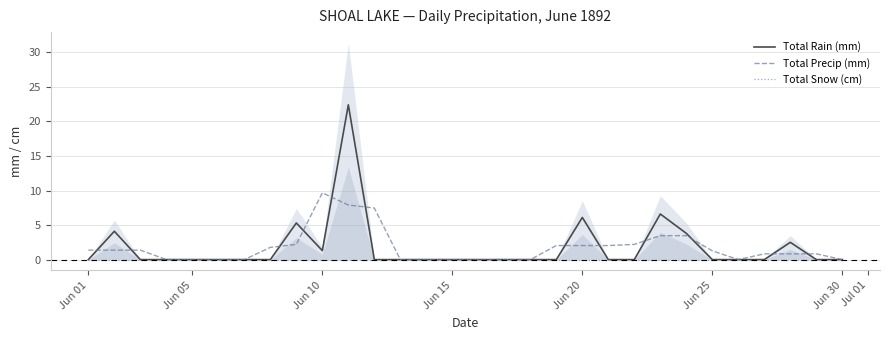

The Total Precip (mm) series shows 2.0 at Jun 20. True or false?

True